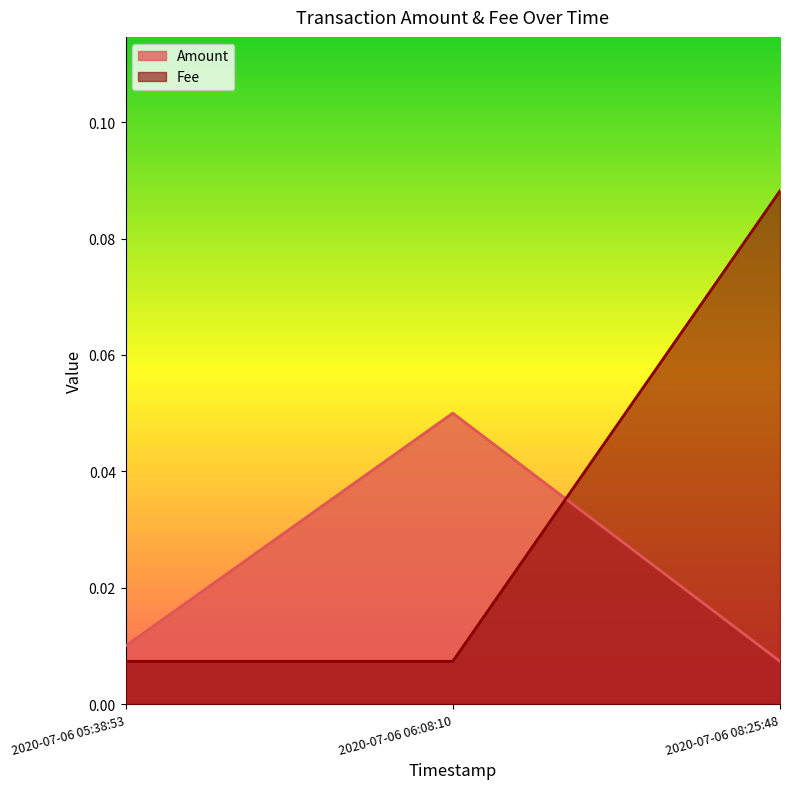

List the series in order of their peak value, lowest first.

Amount, Fee